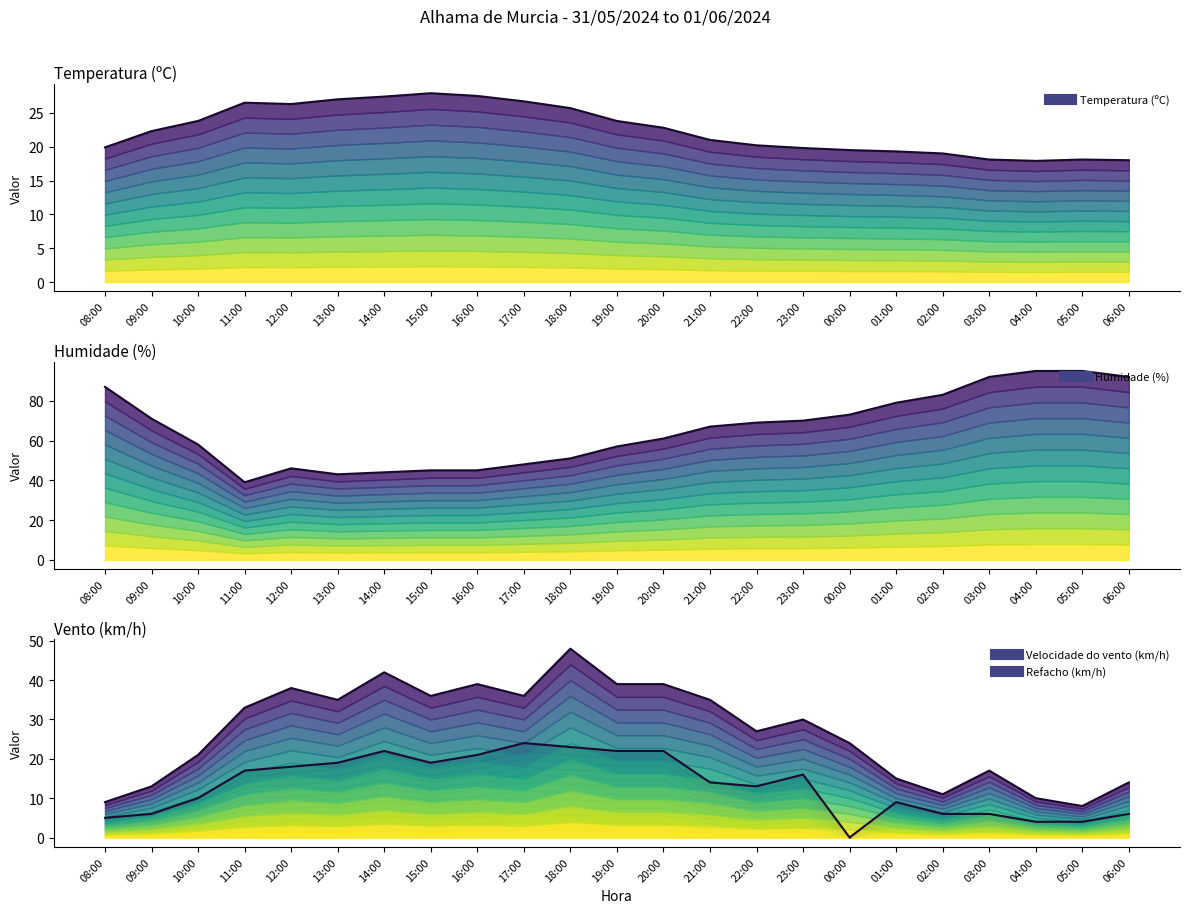

What is the label of the 4th point from the right?

03:00